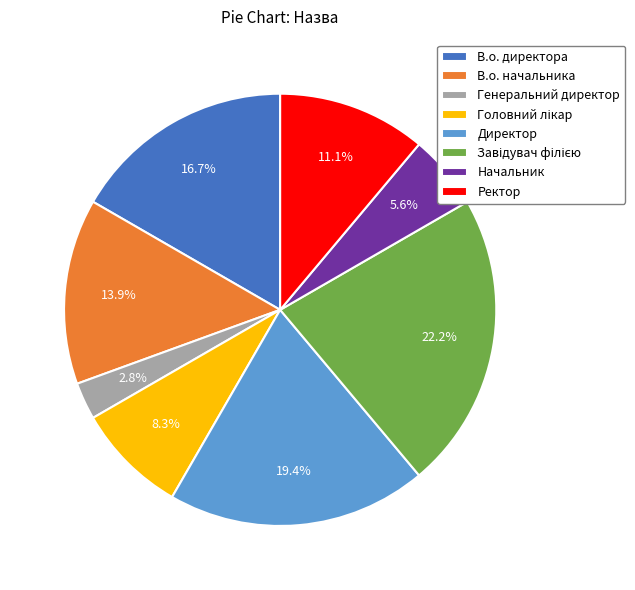

What percentage do В.о. директора and Ректор together represent?

27.8%